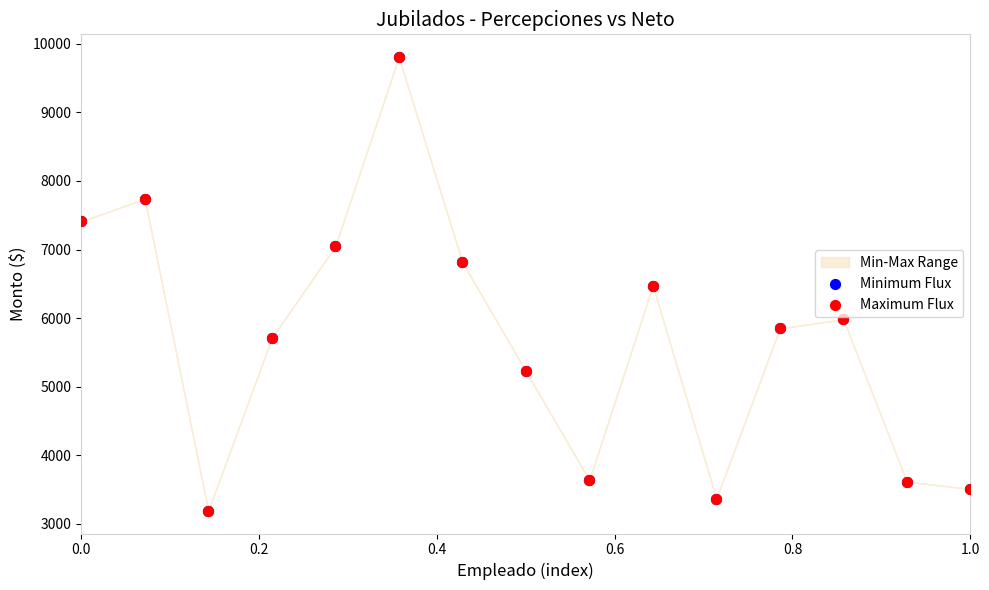

Which series contains the lowest Y value?

Maximum Flux